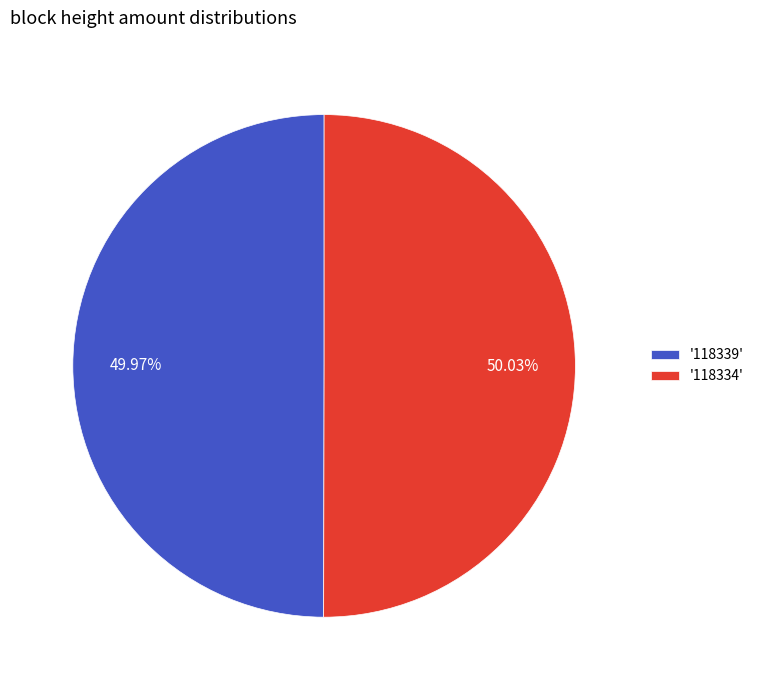

Count the number of slices in the pie.

2